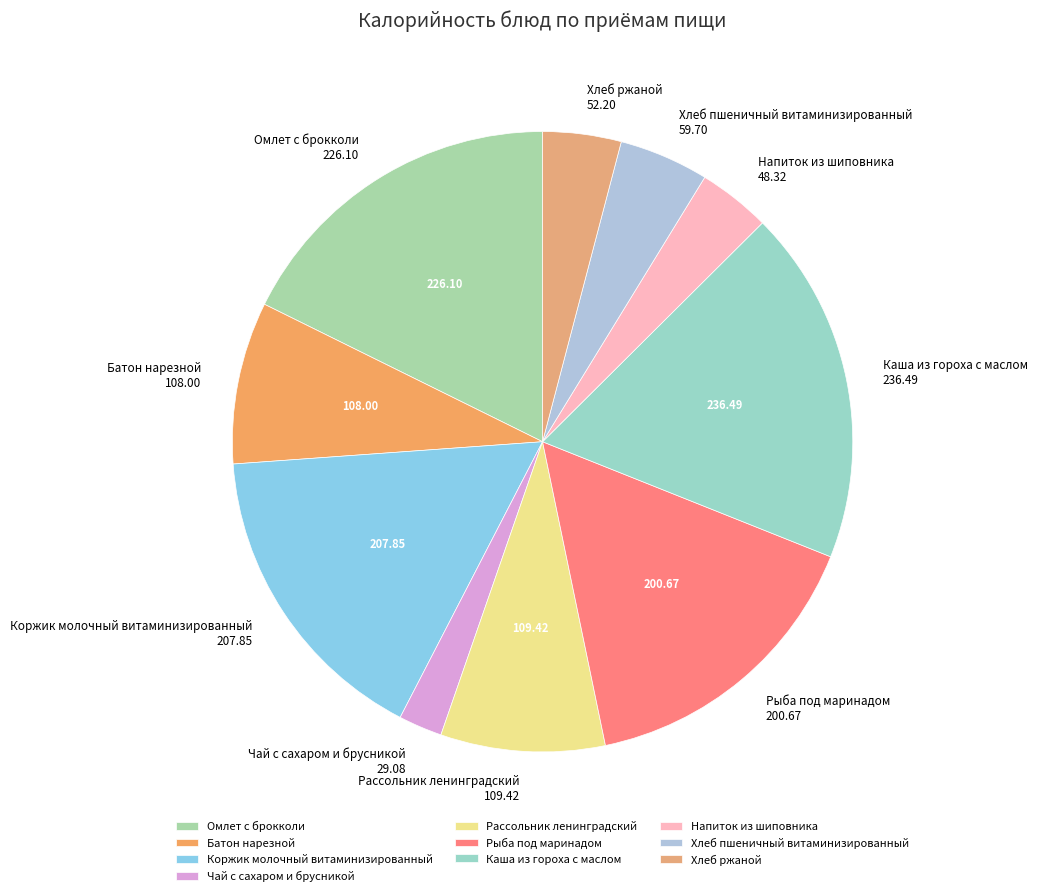

Is it true that Чай с сахаром и брусникой is 2% of the pie?

True